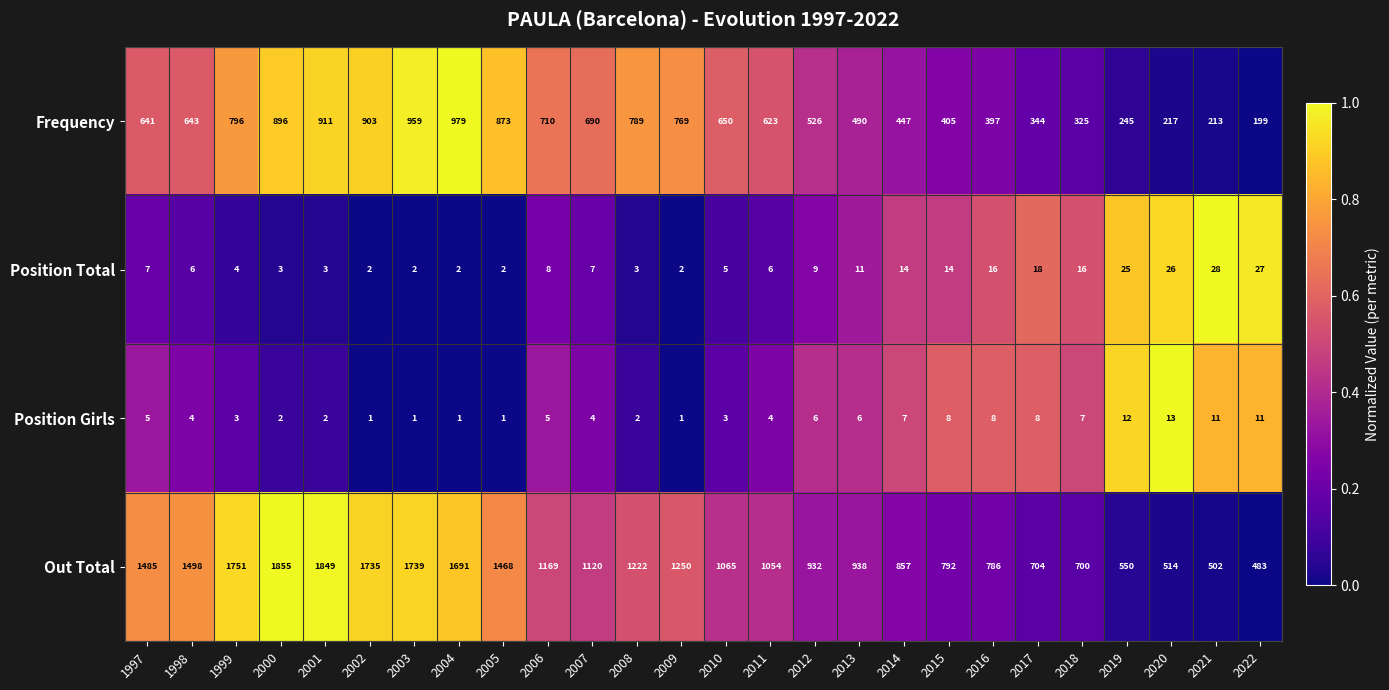

Which series changed the most between 2010 and 2013?

Frequency